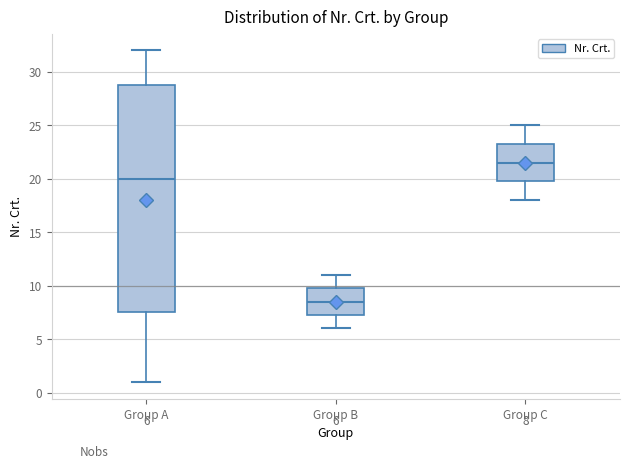

Comparing the boxes themselves (not the whiskers), which one is the tallest?

Group A